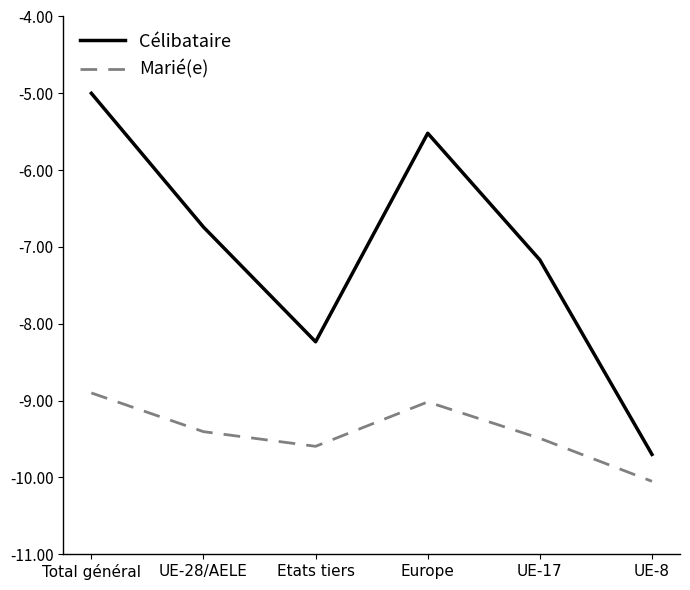

The value of Marié(e) at Europe is -9.0. True or false?

True